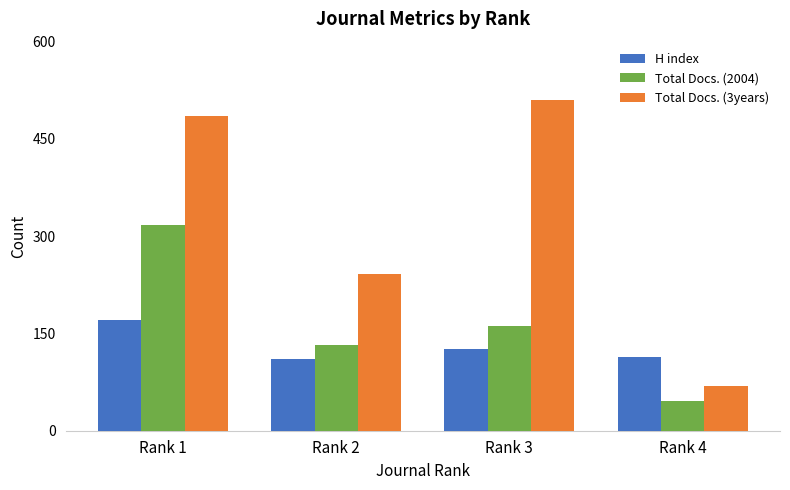

Read the Total Docs. (2004) value at Rank 2.

132